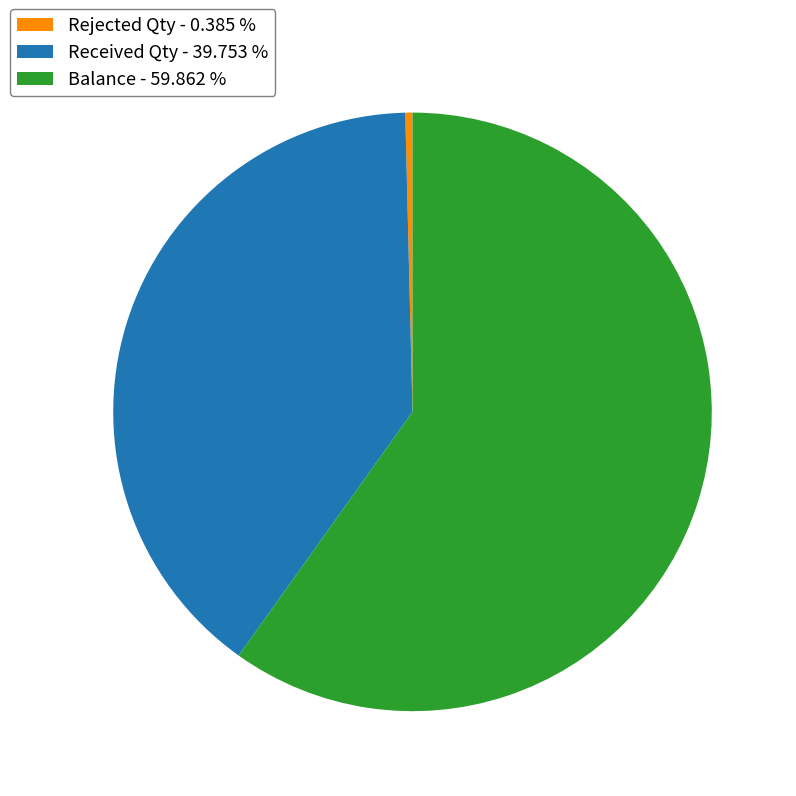

Which has a higher value, Balance - 59.862 % or Rejected Qty - 0.385 %?

Balance - 59.862 %